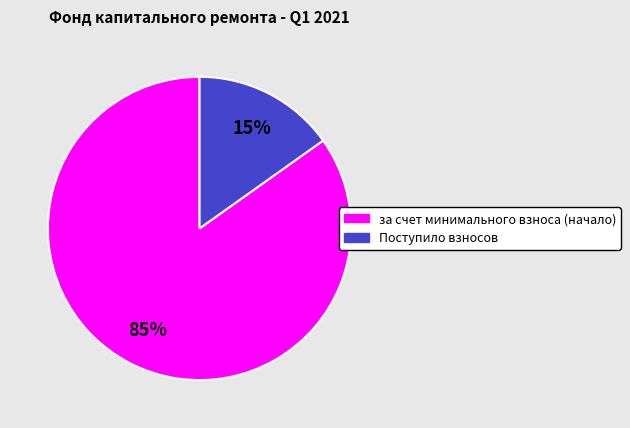

How many segments does this pie chart have?

2